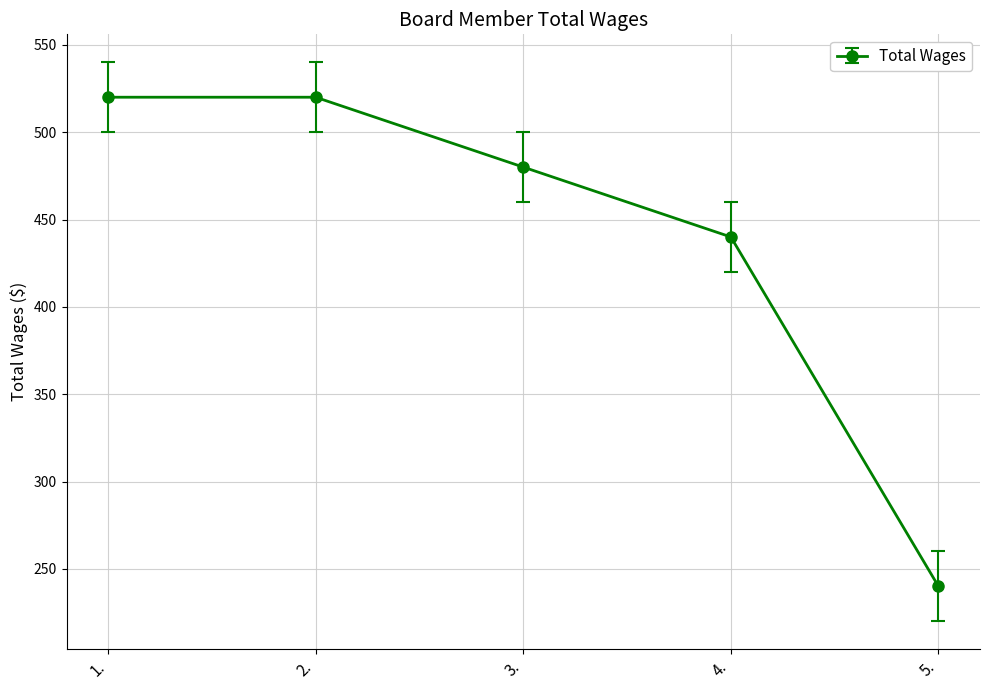

What is the difference between the values at 3. and 4.?

40